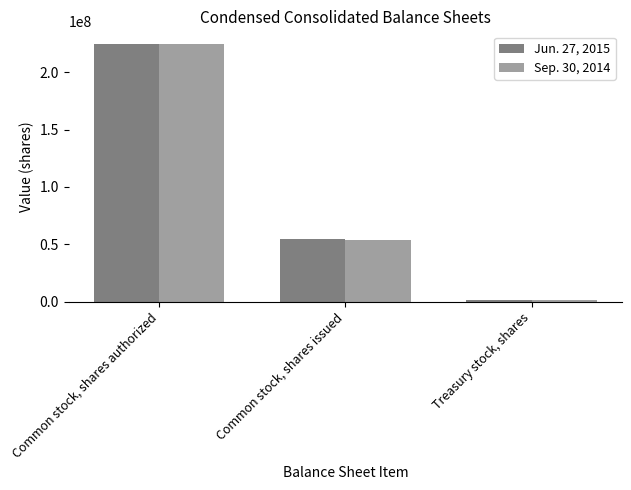

How many bars are there in total?

6